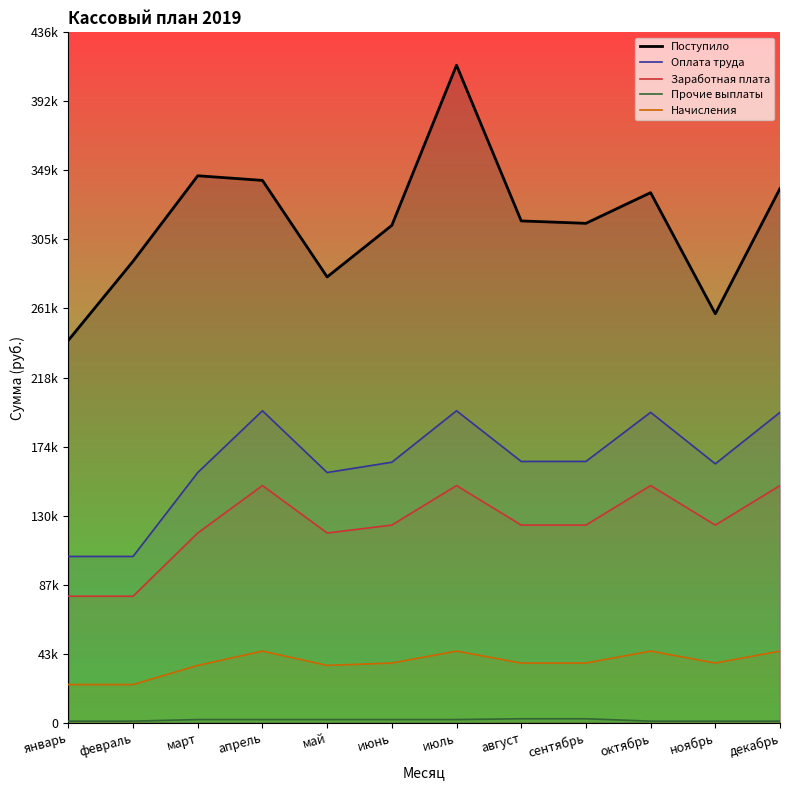

How many lines are shown in the chart?

5